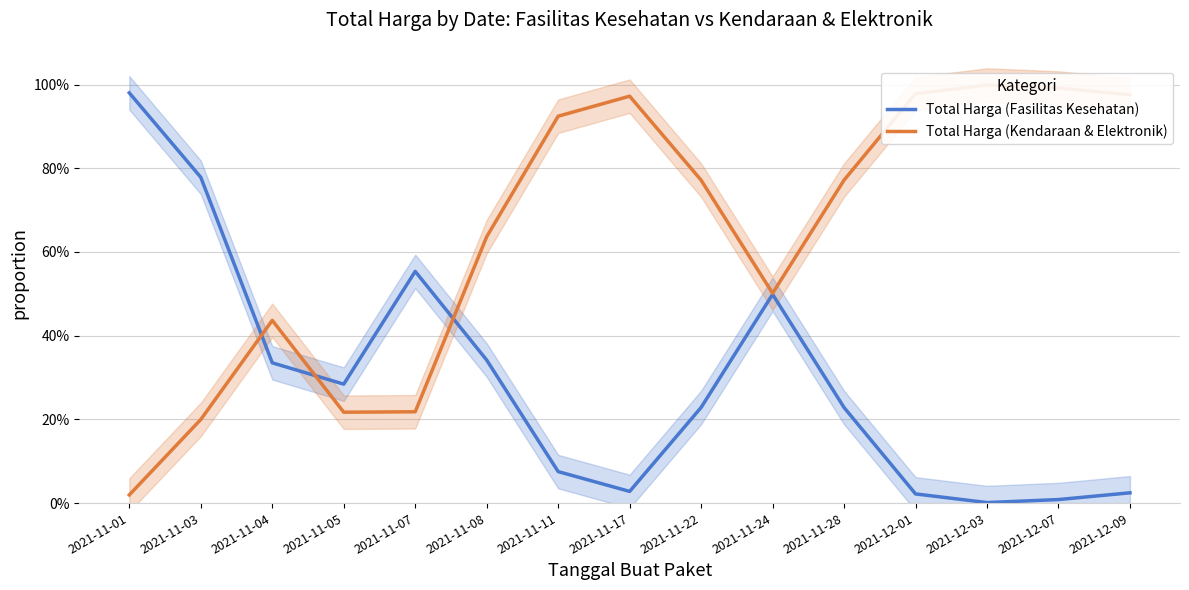

Is it true that Total Harga (Kendaraan & Elektronik) equals 0.8 at 2021-11-22?

True